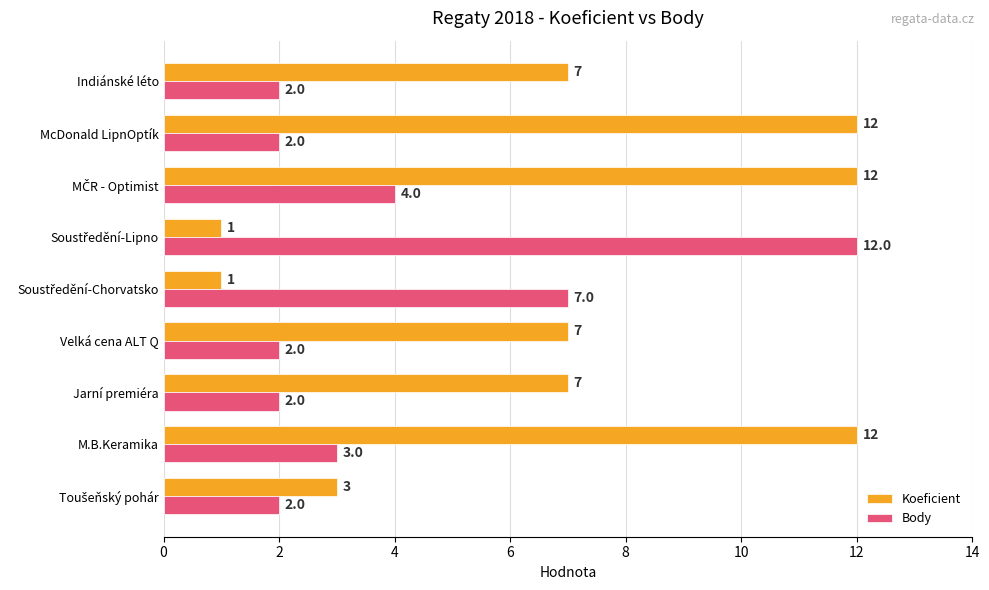

Which series has the largest range (max minus min)?

Koeficient